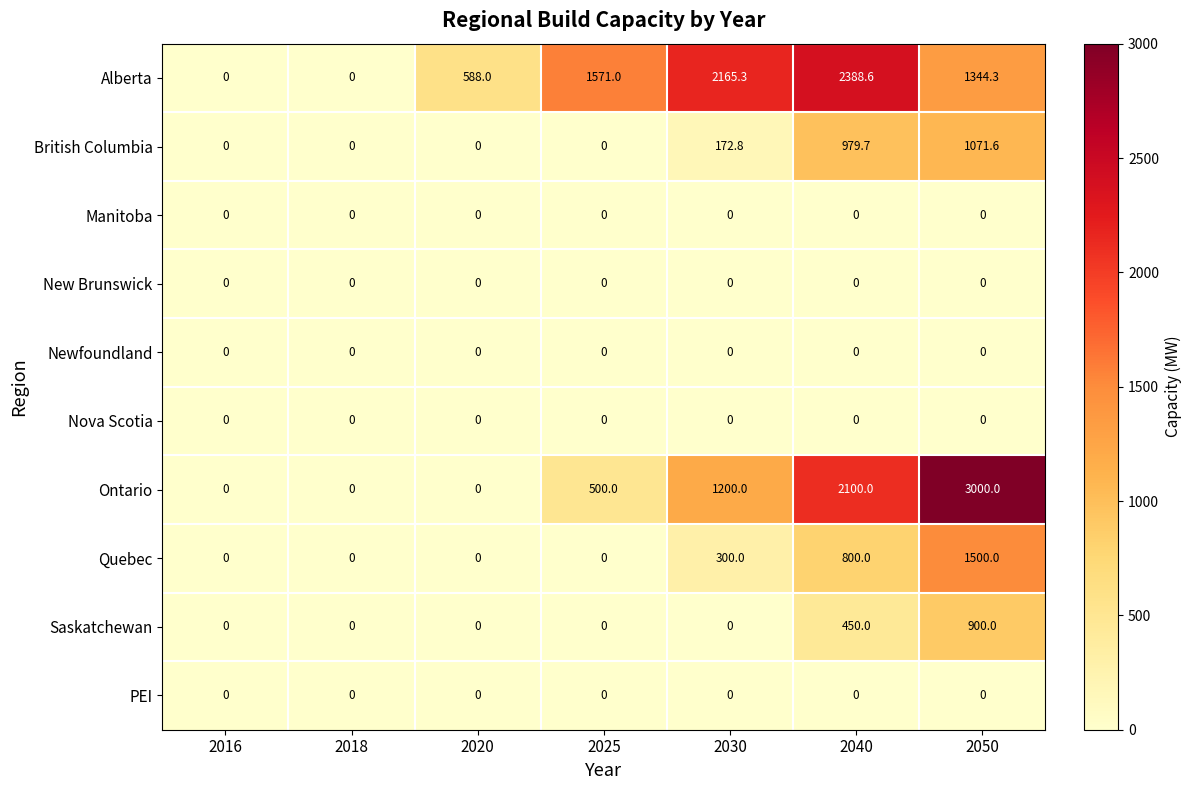

What is the total value across all series at 2020?

588.0